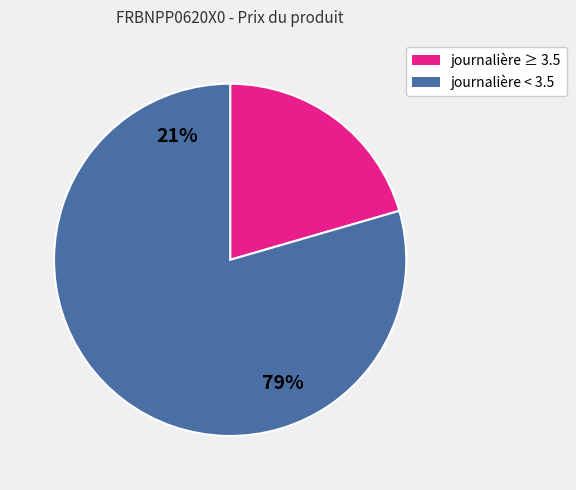

Is there a majority slice in this chart?

Yes